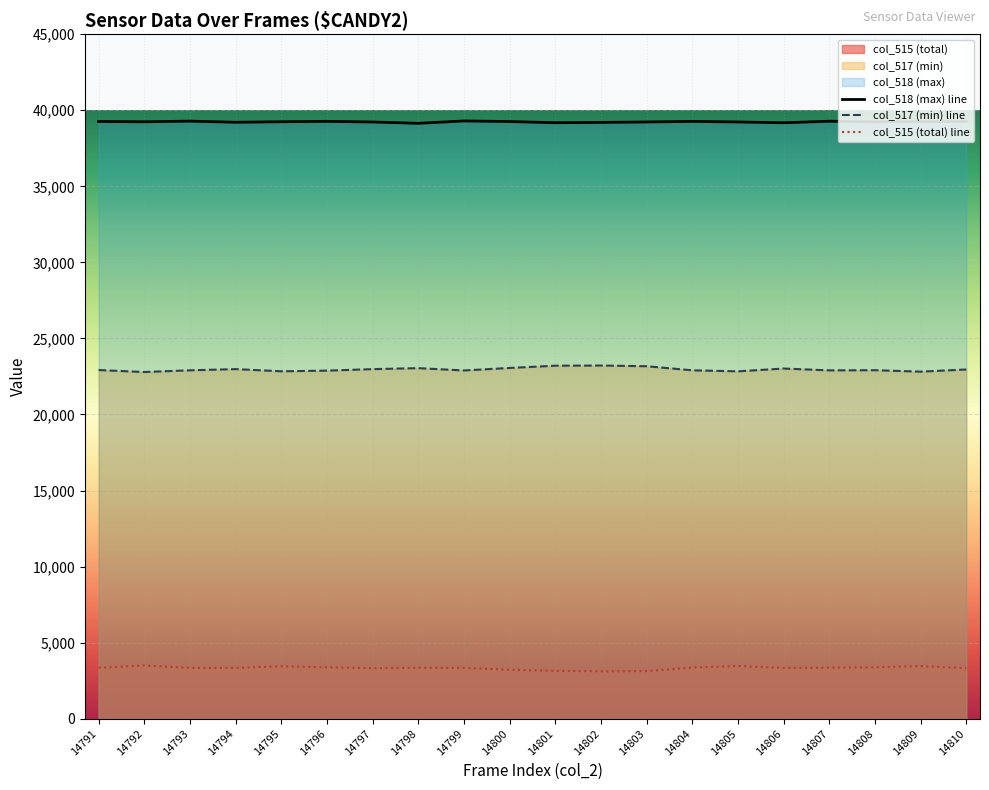

How many lines are shown in the chart?

3